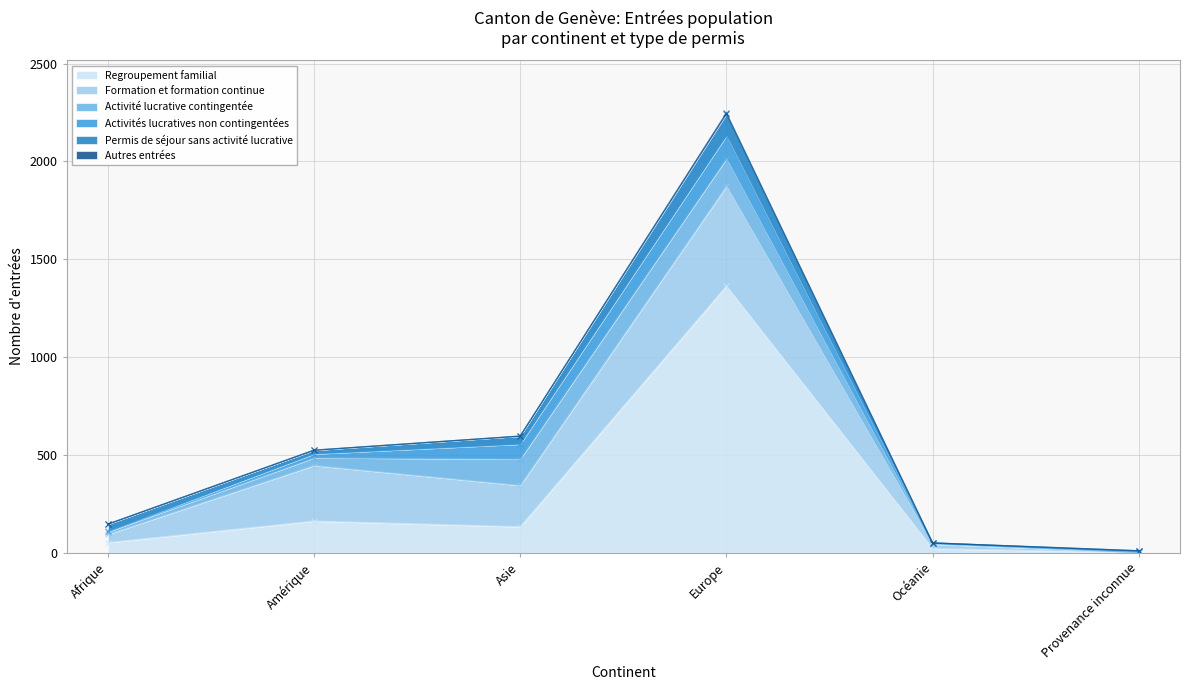

What is the label of the 3rd point from the right?

Europe